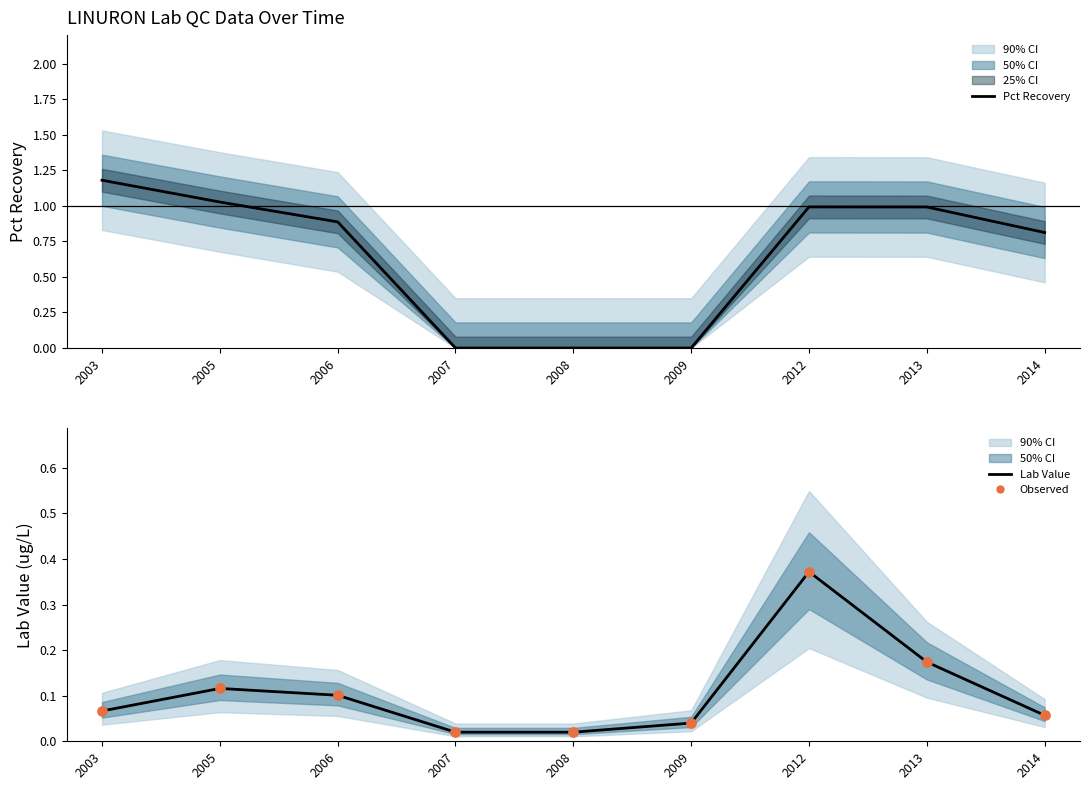

What are all the series names shown in the legend?

Pct Recovery, Lab Value, Observed